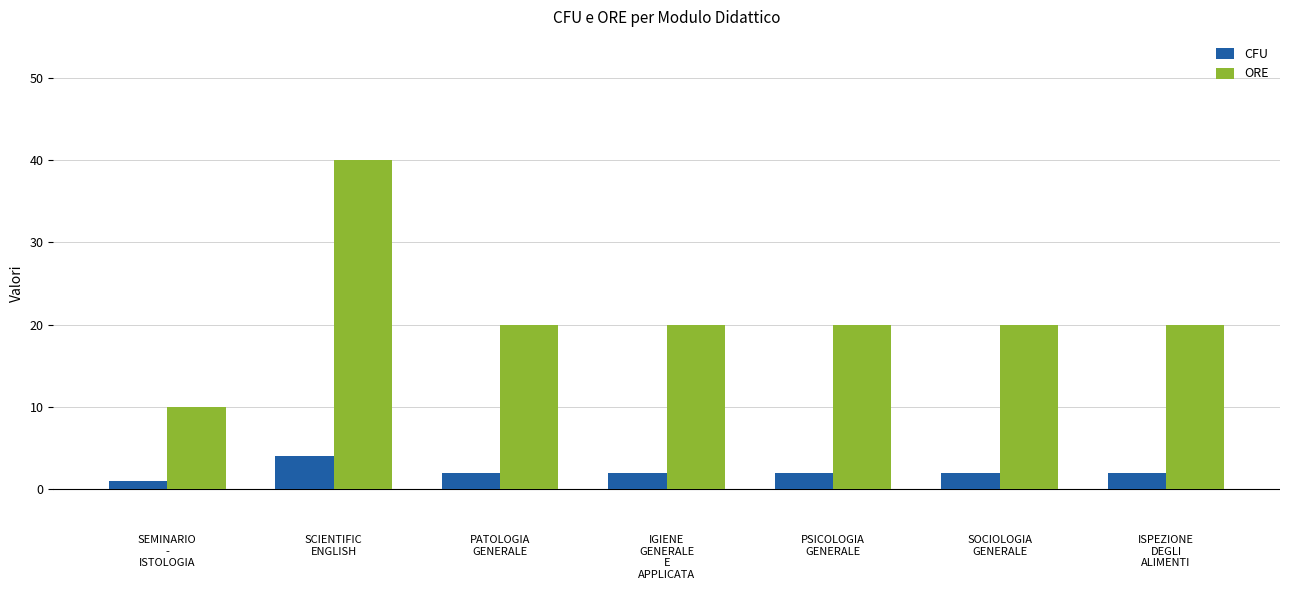

What is the difference between the maximum and minimum values in the CFU series?

3